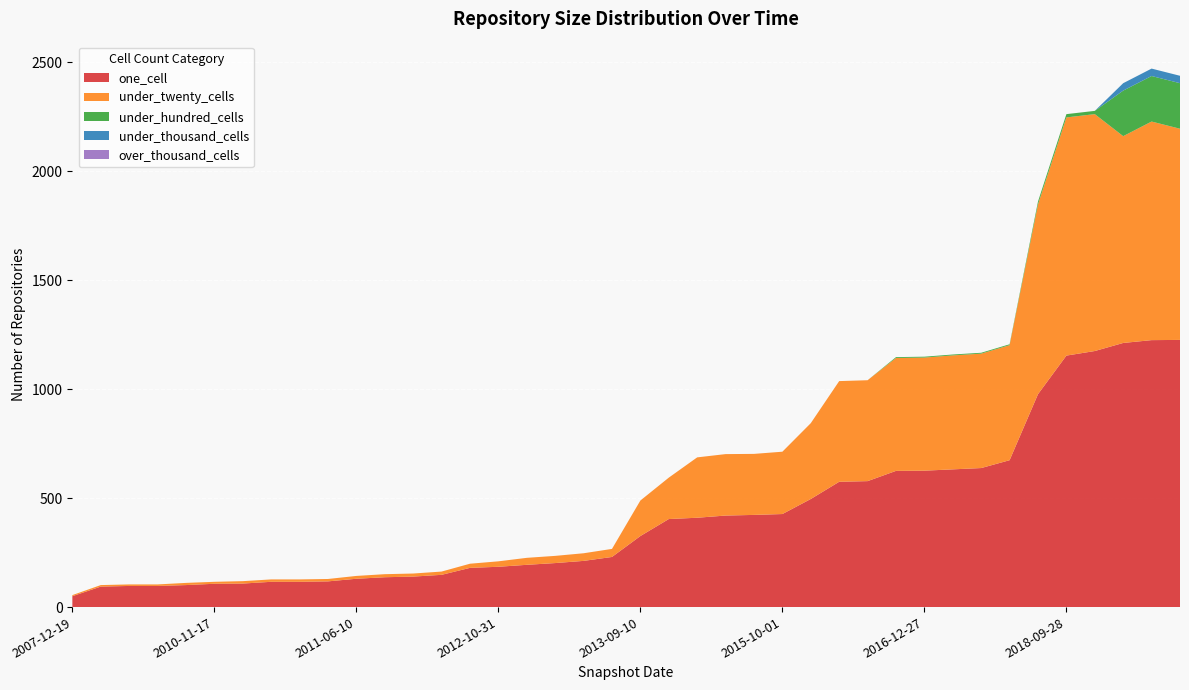

Reading left to right, what are all the values shown in this chart?

one_cell: 50	94	97	97	101	107	108	116	116	118	130	137	140	148	180	185	194	202	212	230	326	404	410	420	423	427	496	575	578	625	626	632	638	674	977	1154	1175	1212	1225	1226
under_twenty_cells: 5	7	7	7	10	9	11	11	11	11	13	14	14	15	19	25	32	33	35	37	163	190	277	282	280	286	348	462	463	518	519	523	525	528	871	1093	1087	949	1003	969
under_hundred_cells: 0	0	0	0	0	0	0	0	0	0	0	0	0	0	0	0	0	0	0	0	0	0	0	0	0	0	0	0	0	4	4	4	4	4	13	15	15	209	209	209
under_thousand_cells: 0	0	0	0	0	0	0	0	0	0	0	0	0	0	0	0	0	0	0	0	0	0	0	0	0	0	0	0	0	0	0	0	0	0	0	0	0	34	34	34
over_thousand_cells: 0	0	0	0	0	0	0	0	0	0	0	0	0	0	0	0	0	0	0	0	0	0	0	0	0	0	0	0	0	0	0	0	0	0	0	0	0	0	0	0